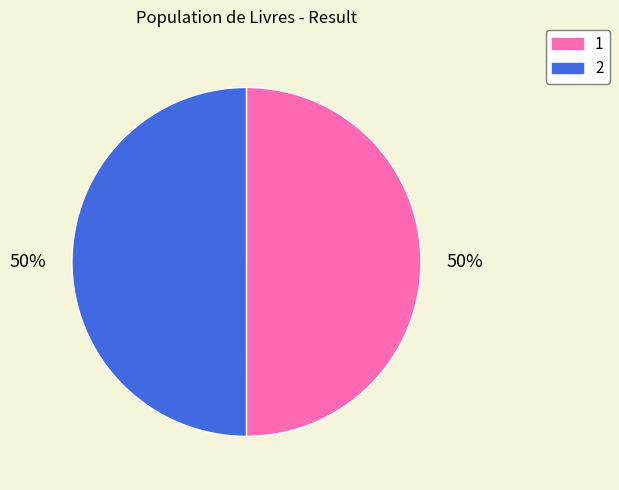

Approximately how many times larger is the value at 1 compared to 2?

1.0